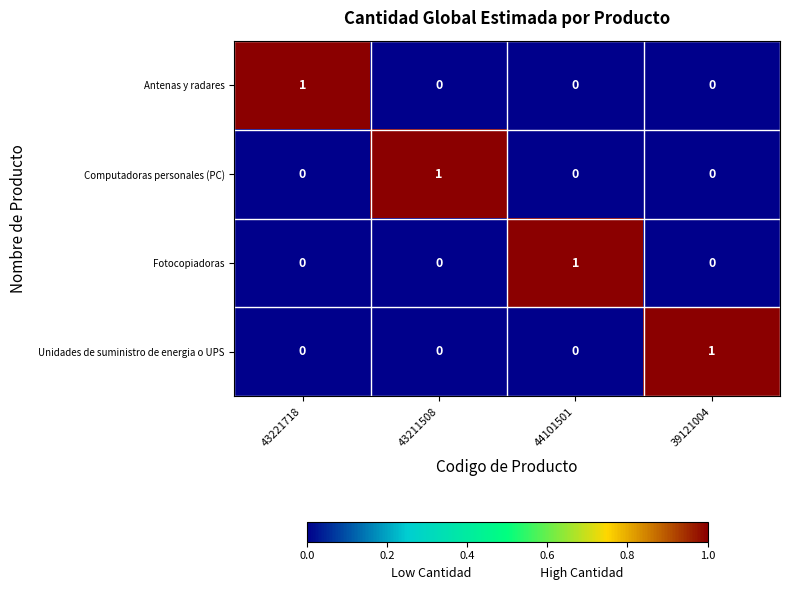

Which category has the highest value in the Fotocopiadoras series?

44101501